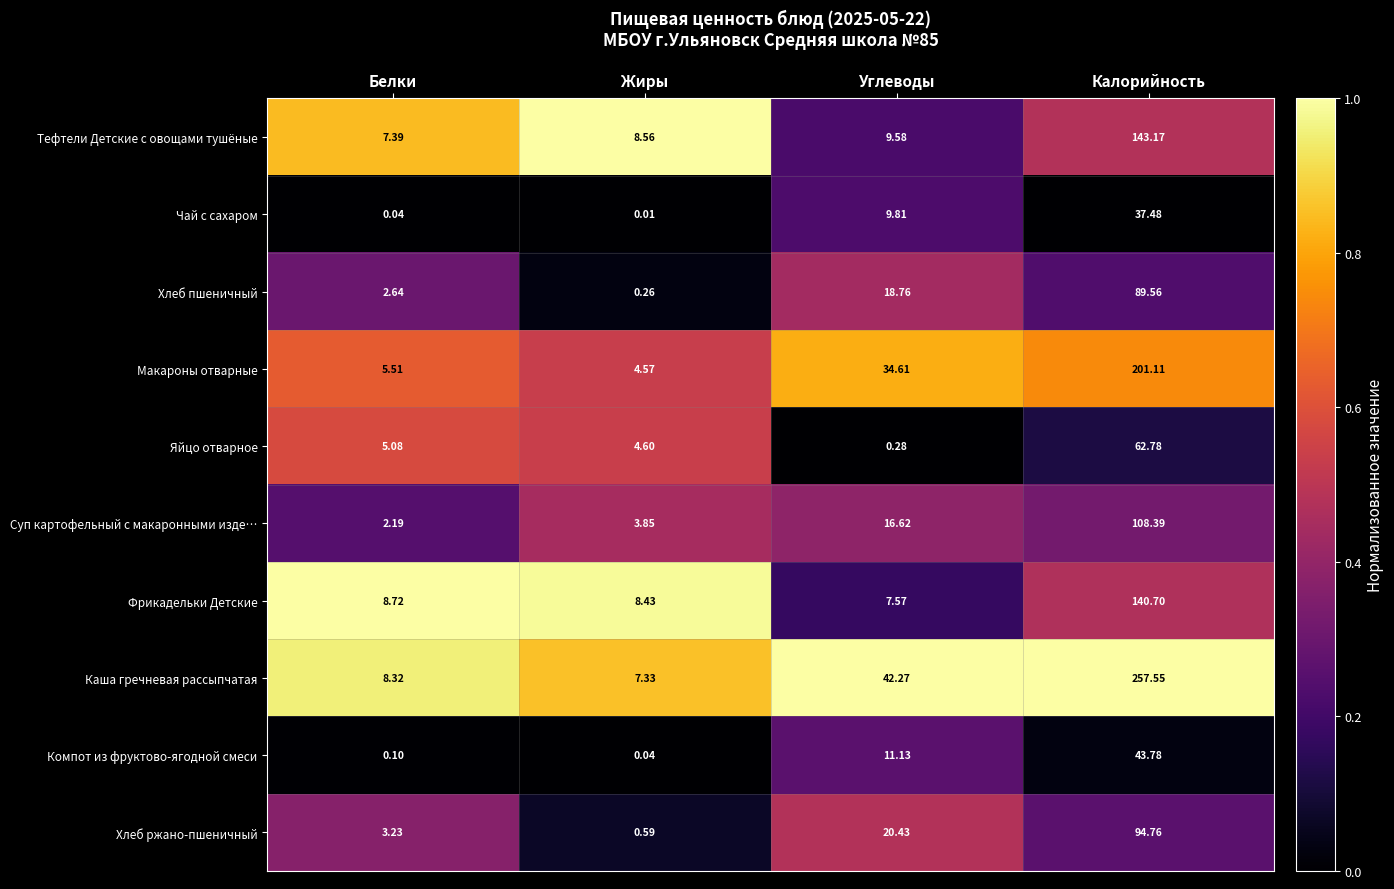

Which category has the highest value across all series?

Калорийность